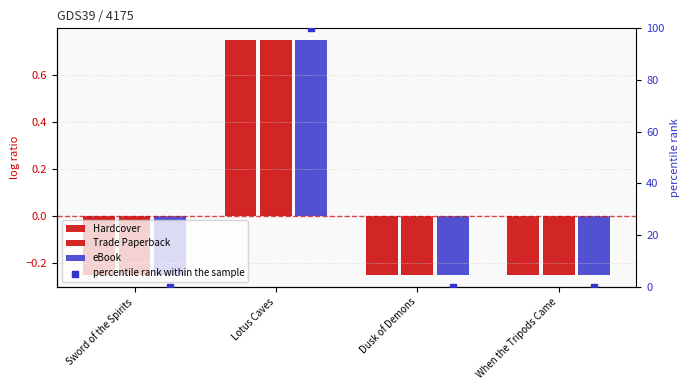

Which series has the widest spread of Y values?

percentile rank within the sample